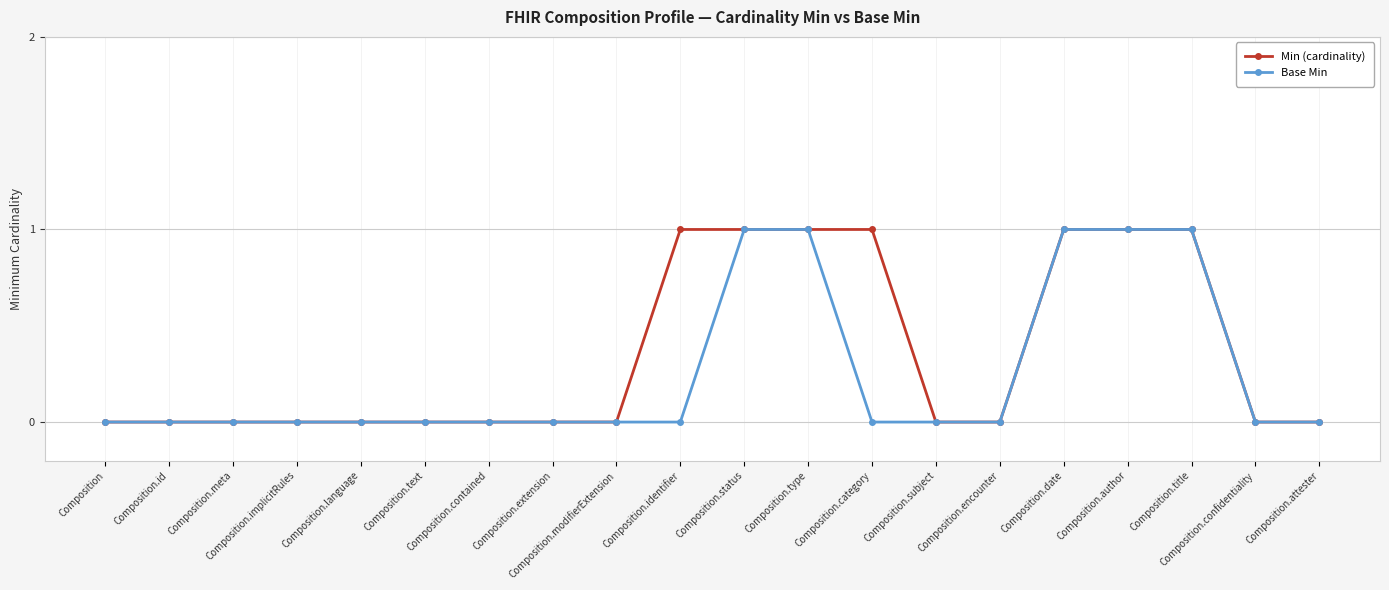

Which series changed the most between Composition.implicitRules and Composition.category?

Min (cardinality)